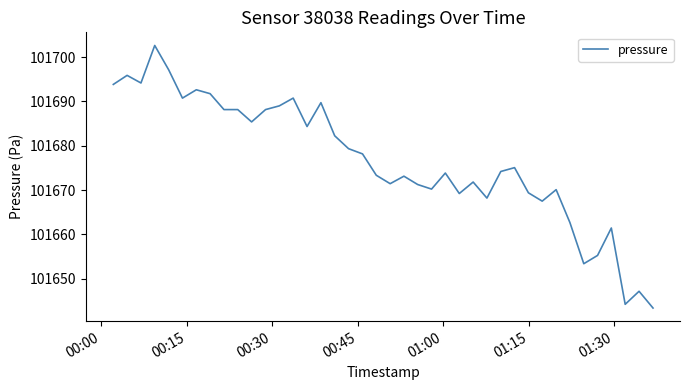

What is the minimum value shown in the chart?

101643.4